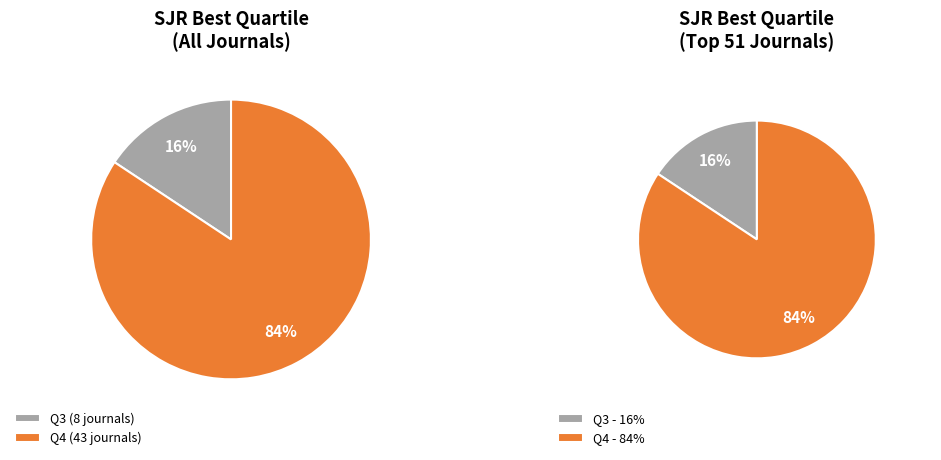

What is the ratio of the value at Q4 to the value at Q3?

5.4